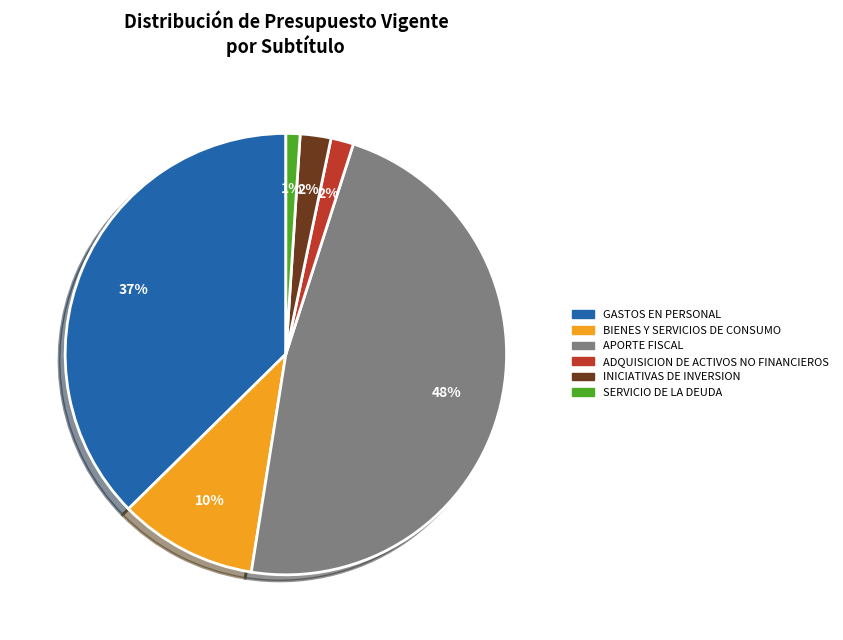

True or false: BIENES Y SERVICIOS DE CONSUMO accounts for 10% of the total.

True